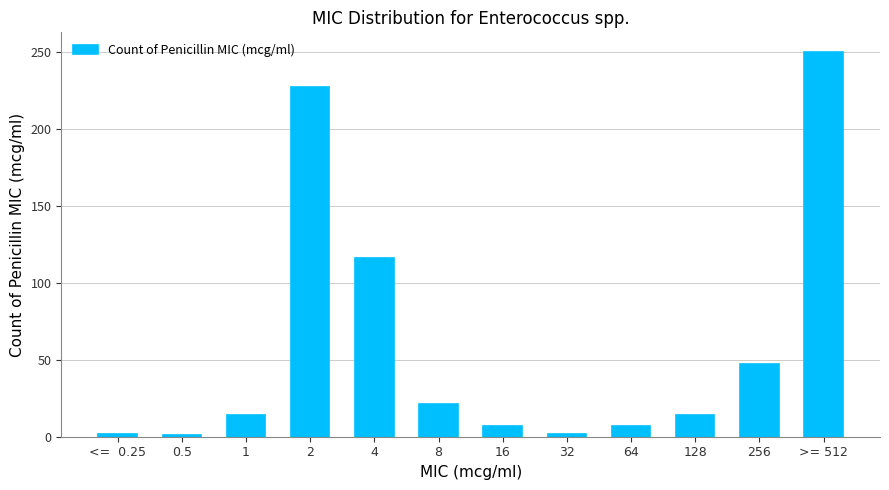

Which has a higher value, 32 or 8?

8